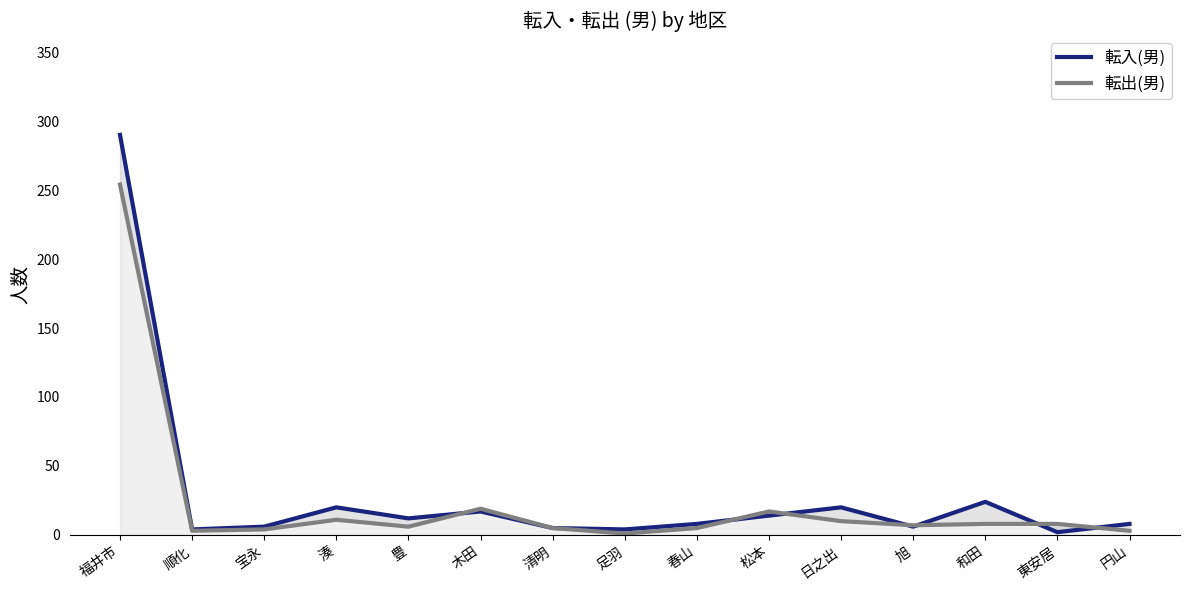

At which label does 転出(男) reach its peak?

福井市